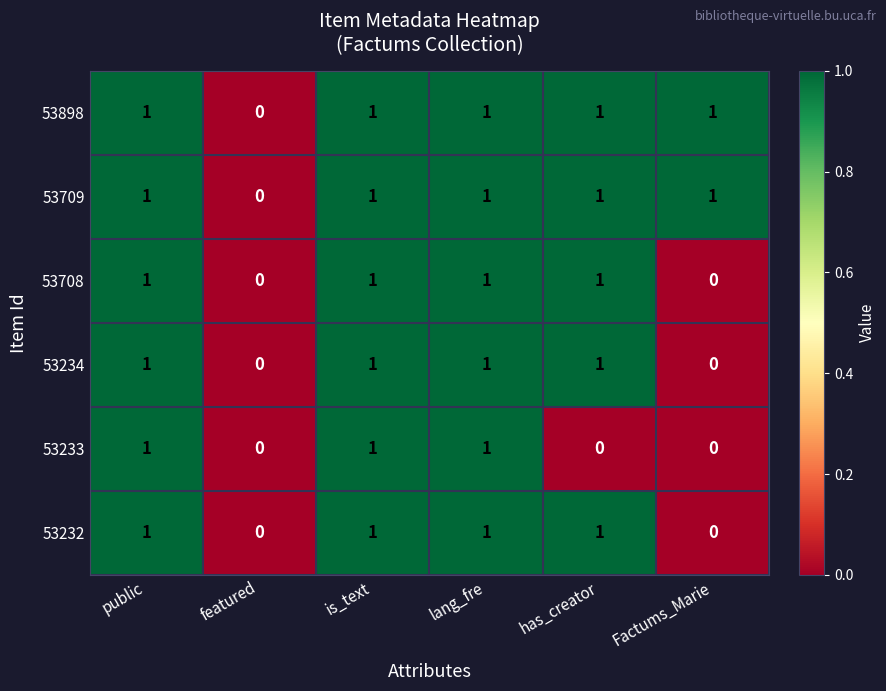

Where is 53898 nearest to the value 0?

featured